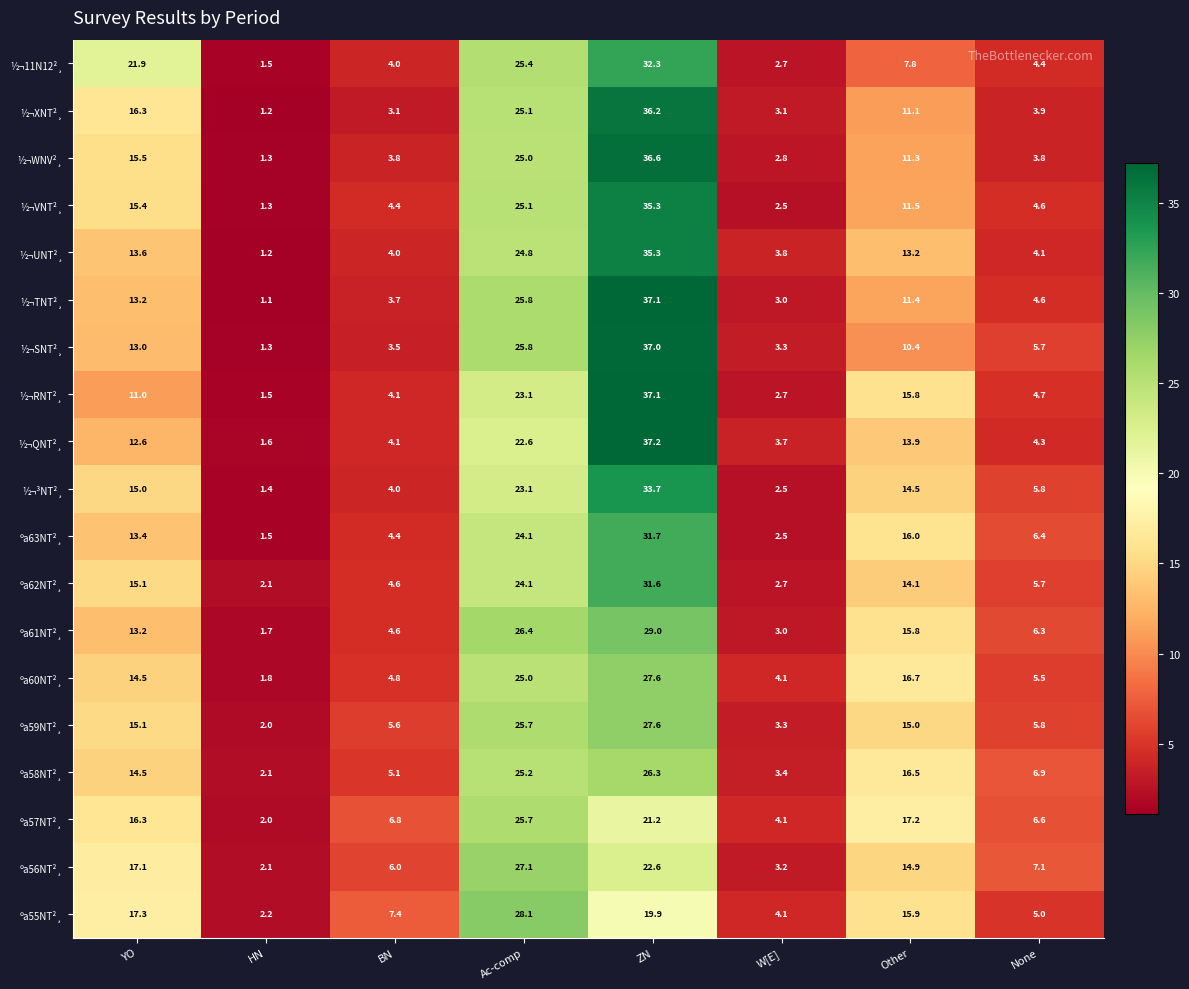

Which series has the largest range (max minus min)?

½¬TNT²¸